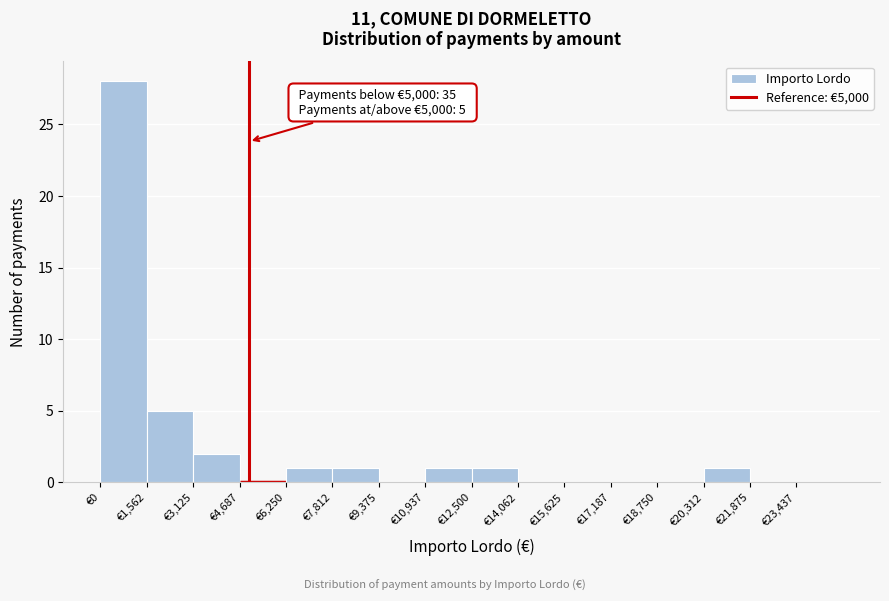

Which range on the x-axis has the tallest bar?

0 to 1600